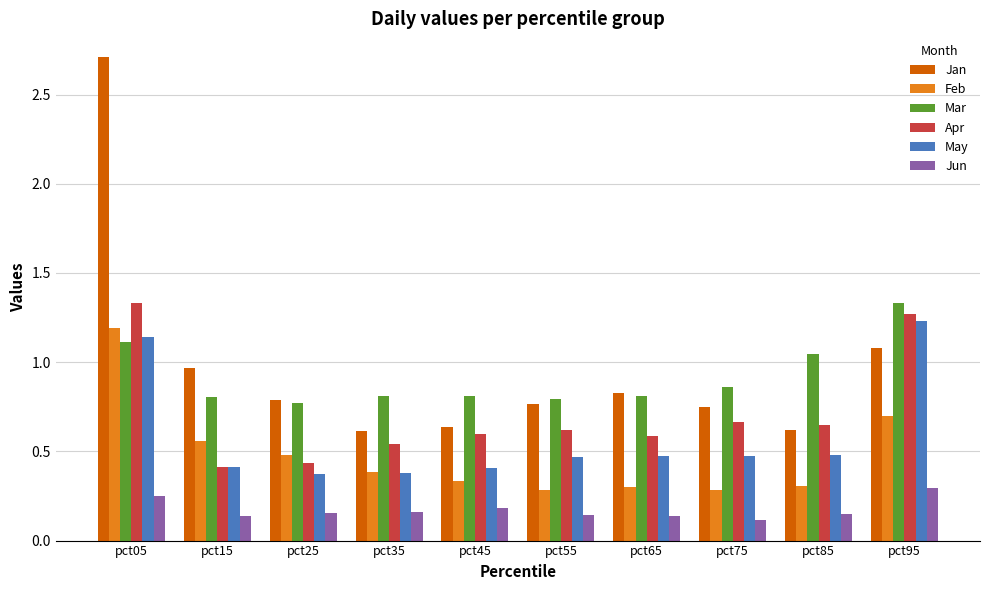

How many bars are there in each group?

6